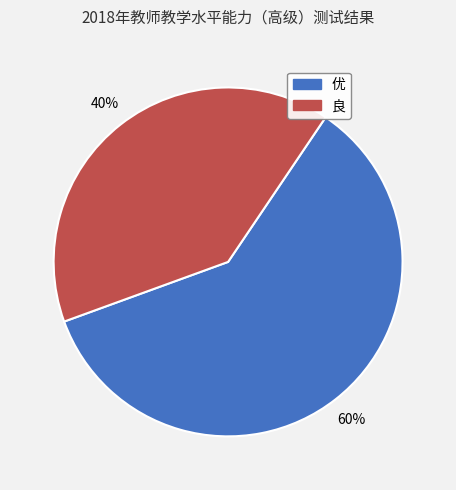

Is it true that 良 is 30% of the pie?

False